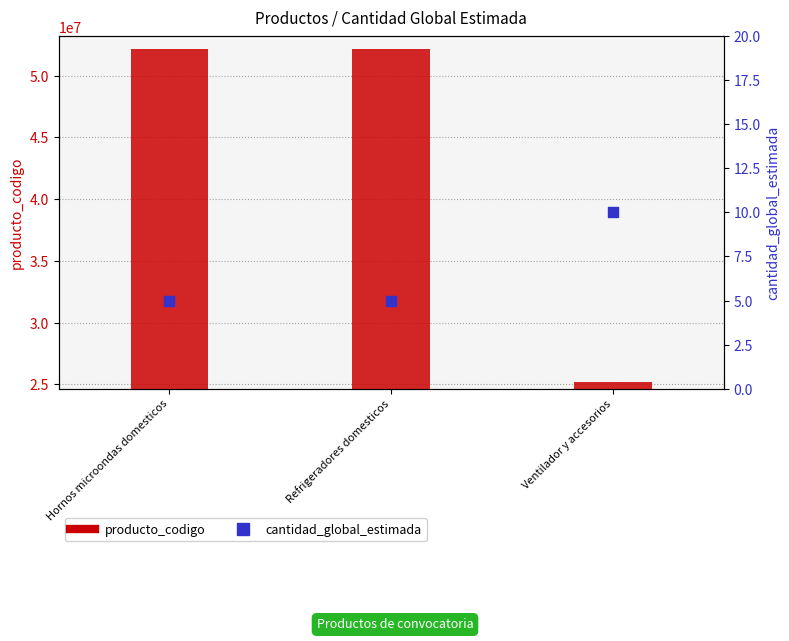

Is the value of producto_codigo at Refrigeradores domesticos greater than the value of cantidad_global_estimada at Hornos microondas domesticos?

Yes